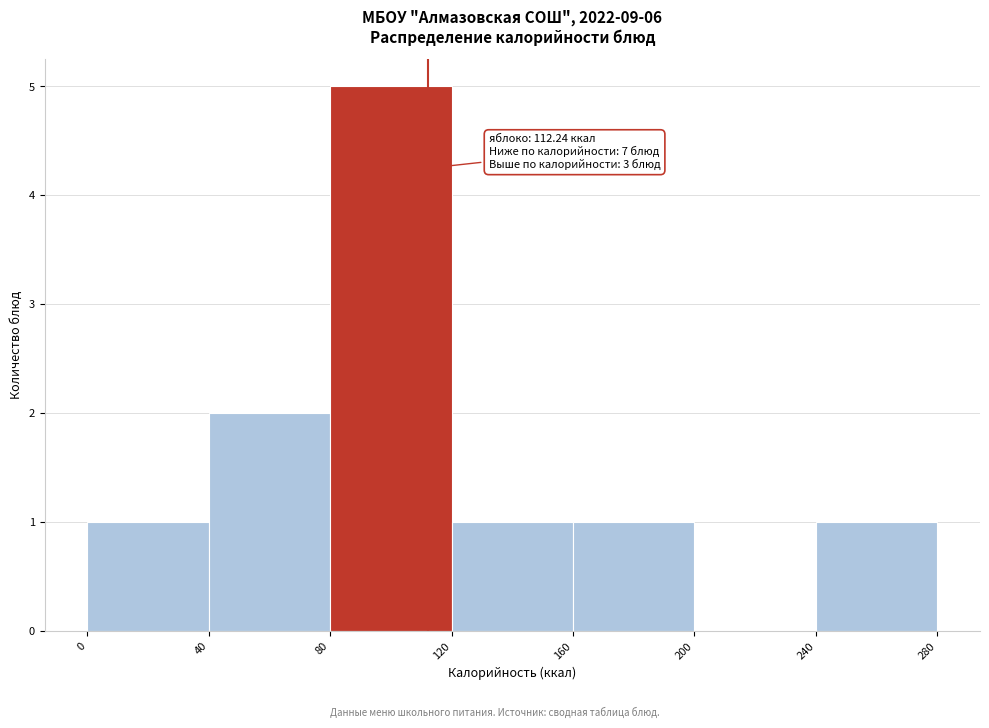

Over which range of the x-axis is the bar tallest?

80 to 120